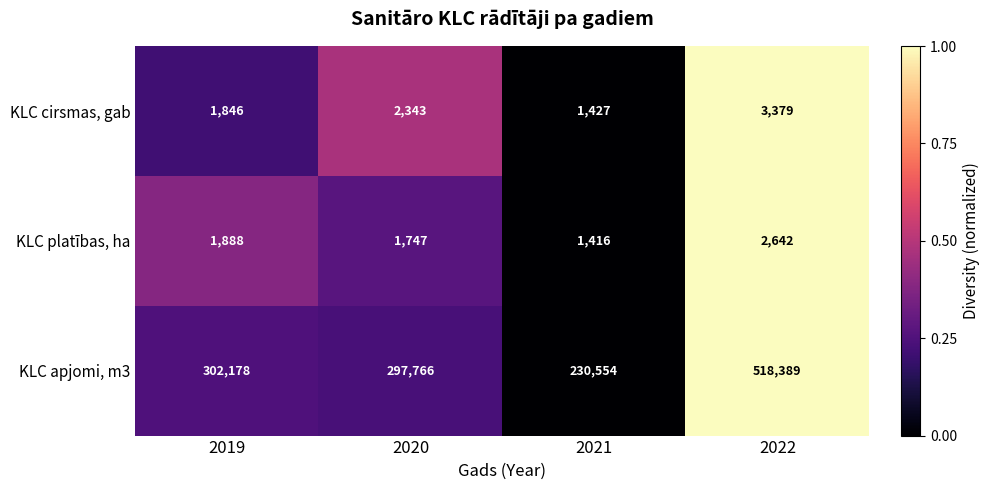

The KLC apjomi, m3 series shows 88720 at 2021. True or false?

False